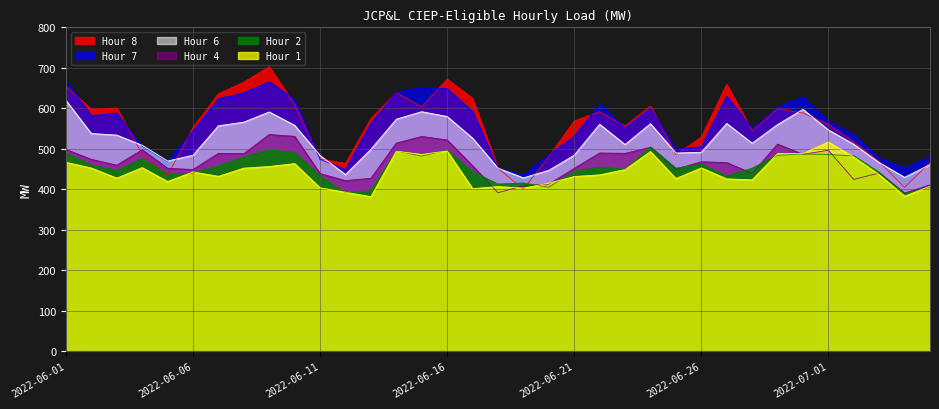

After their last crossing, which series has the higher values: Hour 1 or Hour 2?

Hour 1